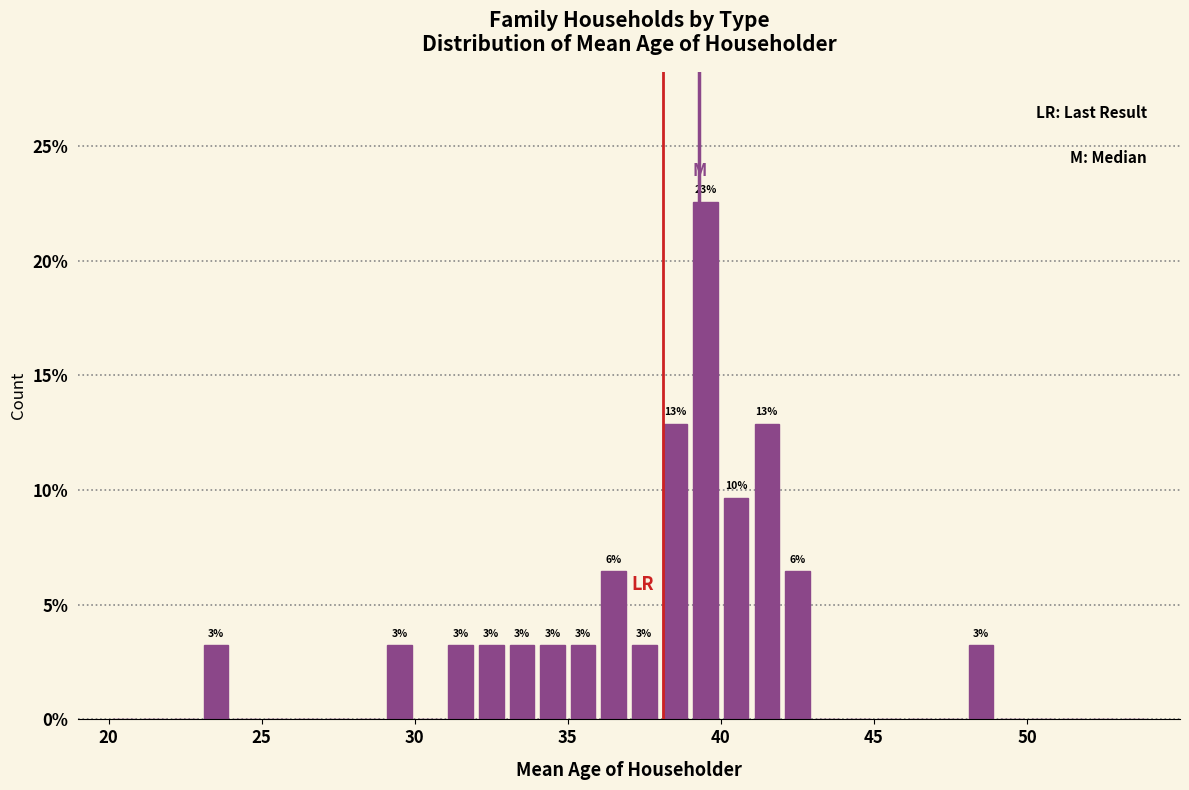

Around what value on the x-axis is the tallest bar? Give the approximate position of its centre, as read against the axis.

39.5